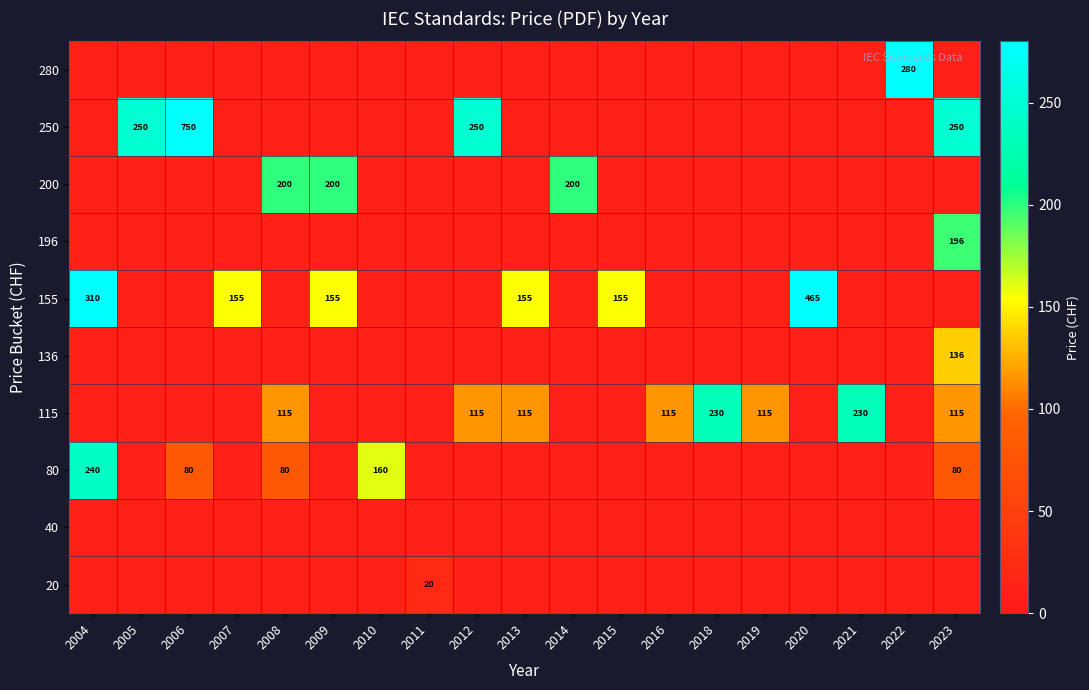

True or false: 20 has a value of 12 at 2011.

False